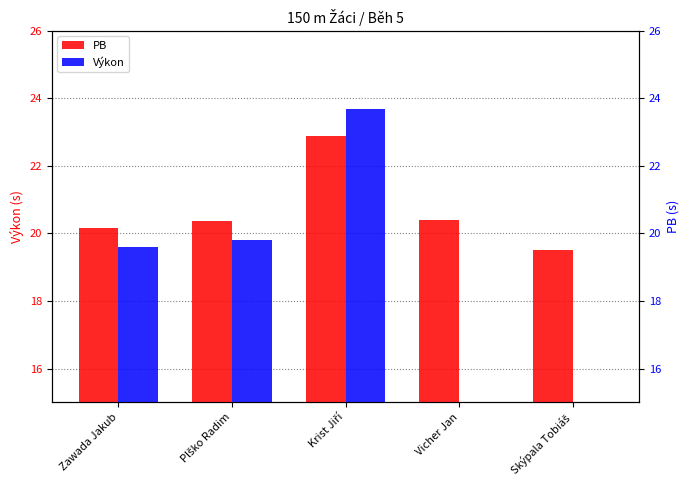

At how many categories does at least one series exceed 2?

5